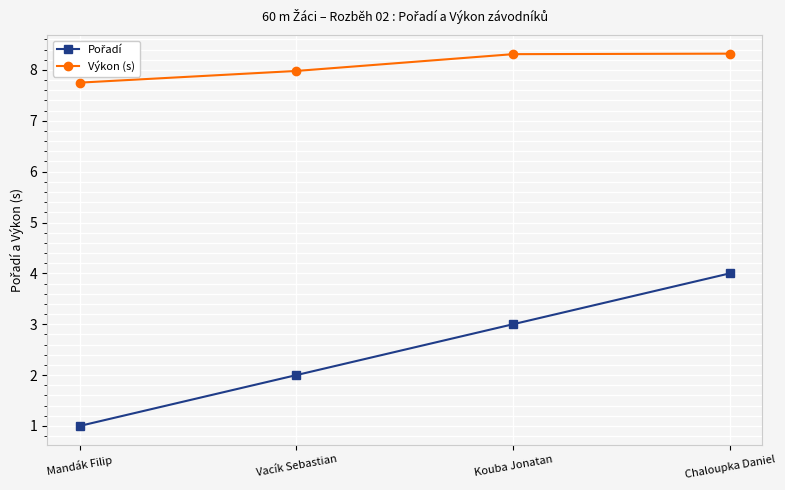

What is the smallest value displayed?

1.0